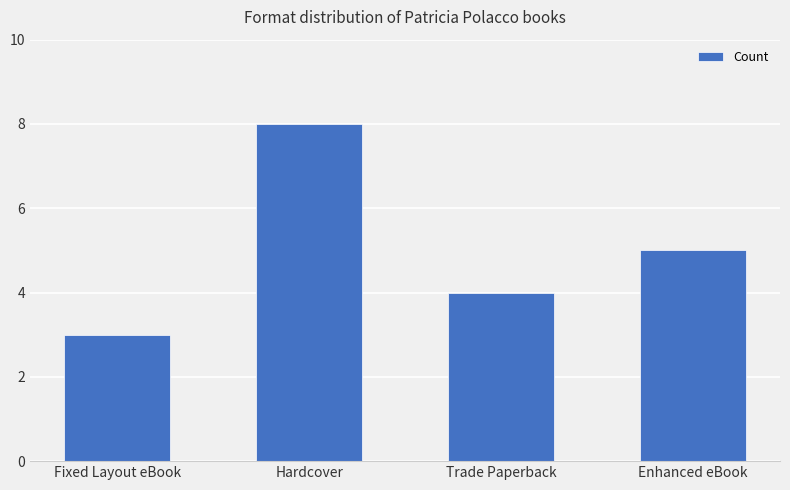

Approximately how many times larger is the value at Enhanced eBook compared to Hardcover?

0.6